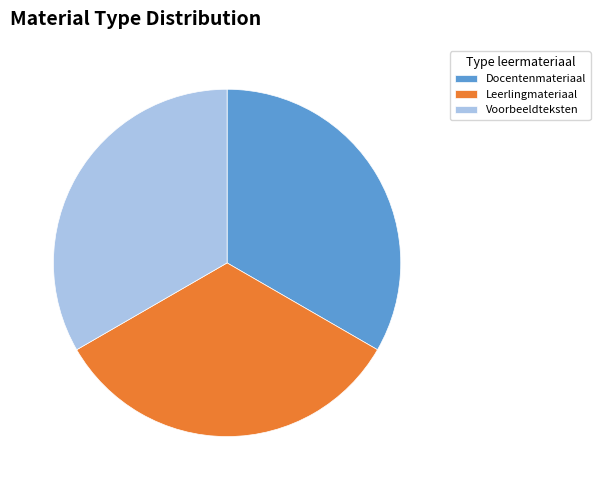

Does Voorbeeldteksten account for over 50% of the chart?

No